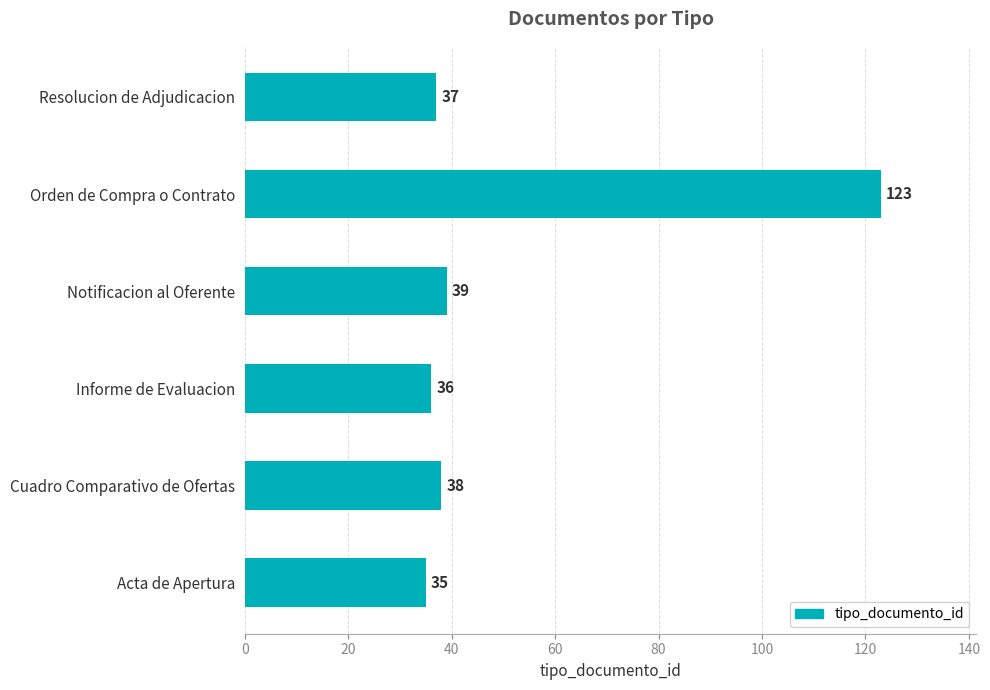

Does the chart contain stacked bars?

No